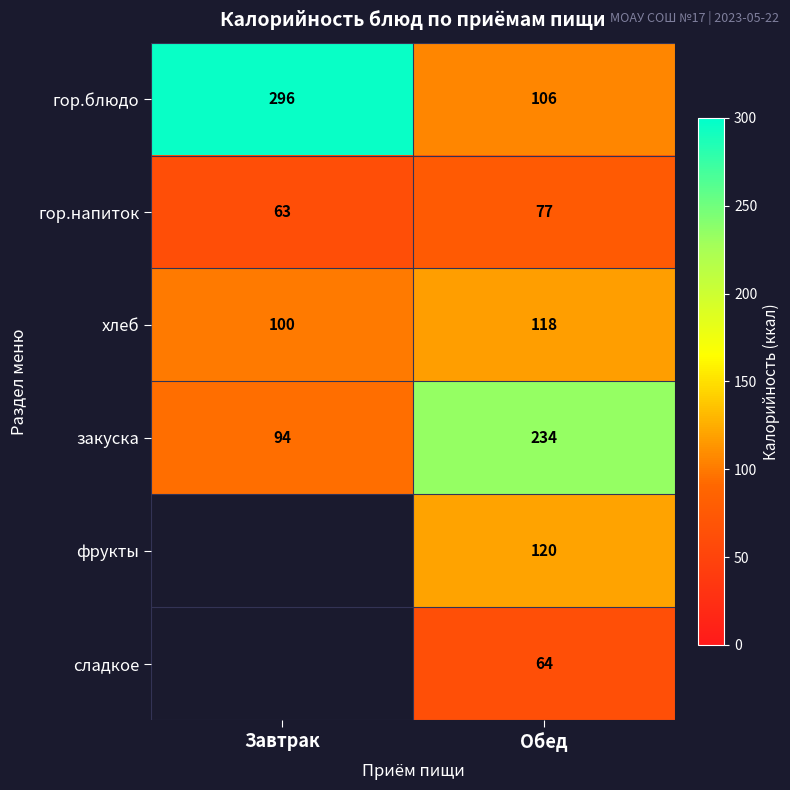

True or false: закуска has a value of 123 at Обед.

False